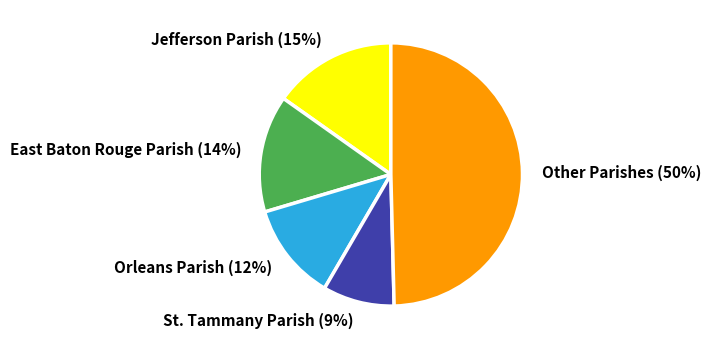

Which category has the smallest portion of the pie?

St. Tammany Parish